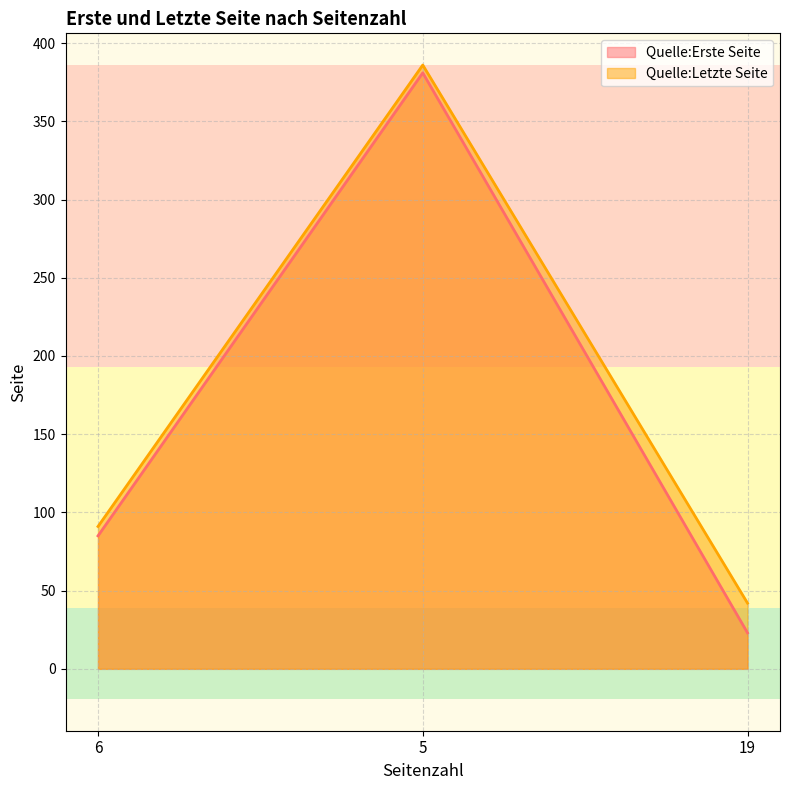

What is the greatest value displayed?

386